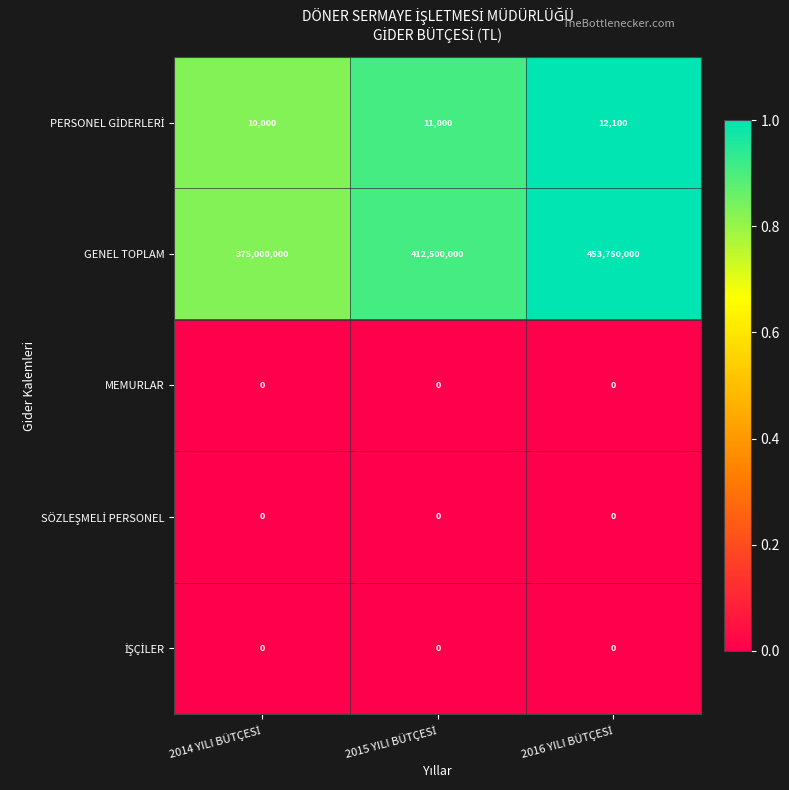

Which series has the largest range (max minus min)?

GENEL TOPLAM